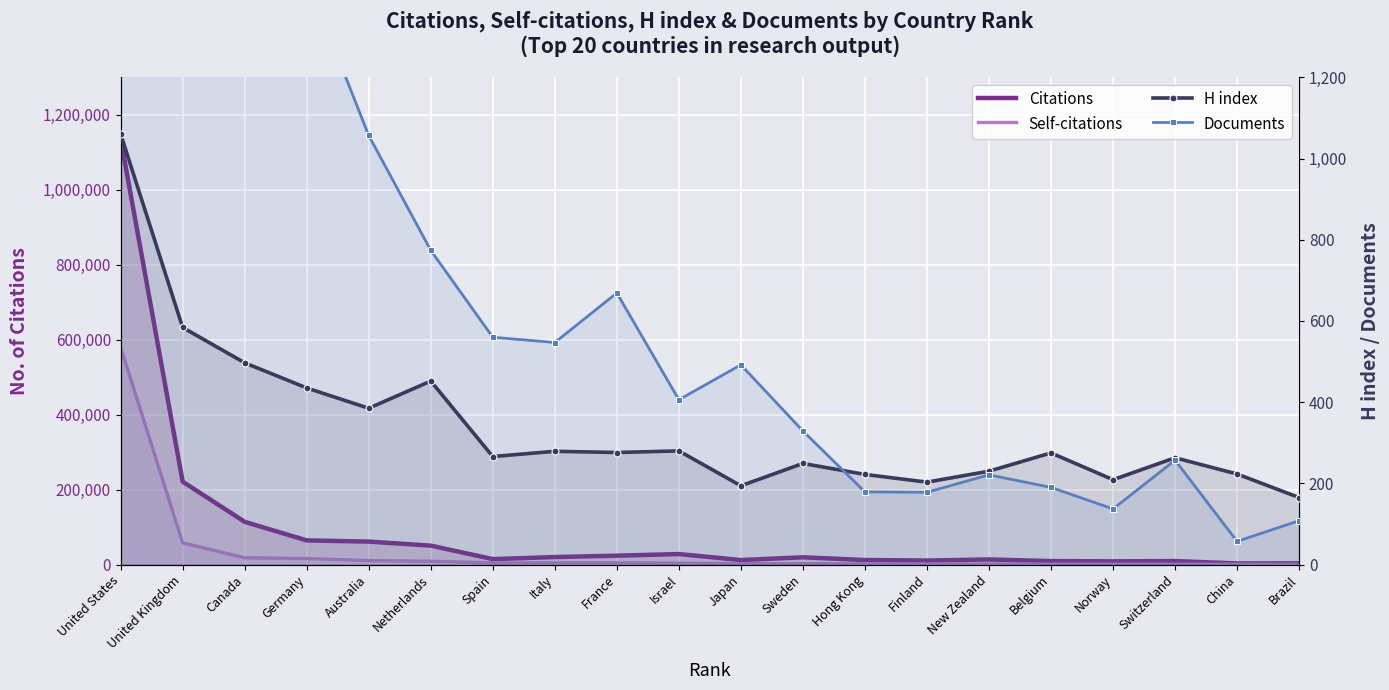

What are all the series names shown in the legend?

Citations, Self-citations, H index, Documents